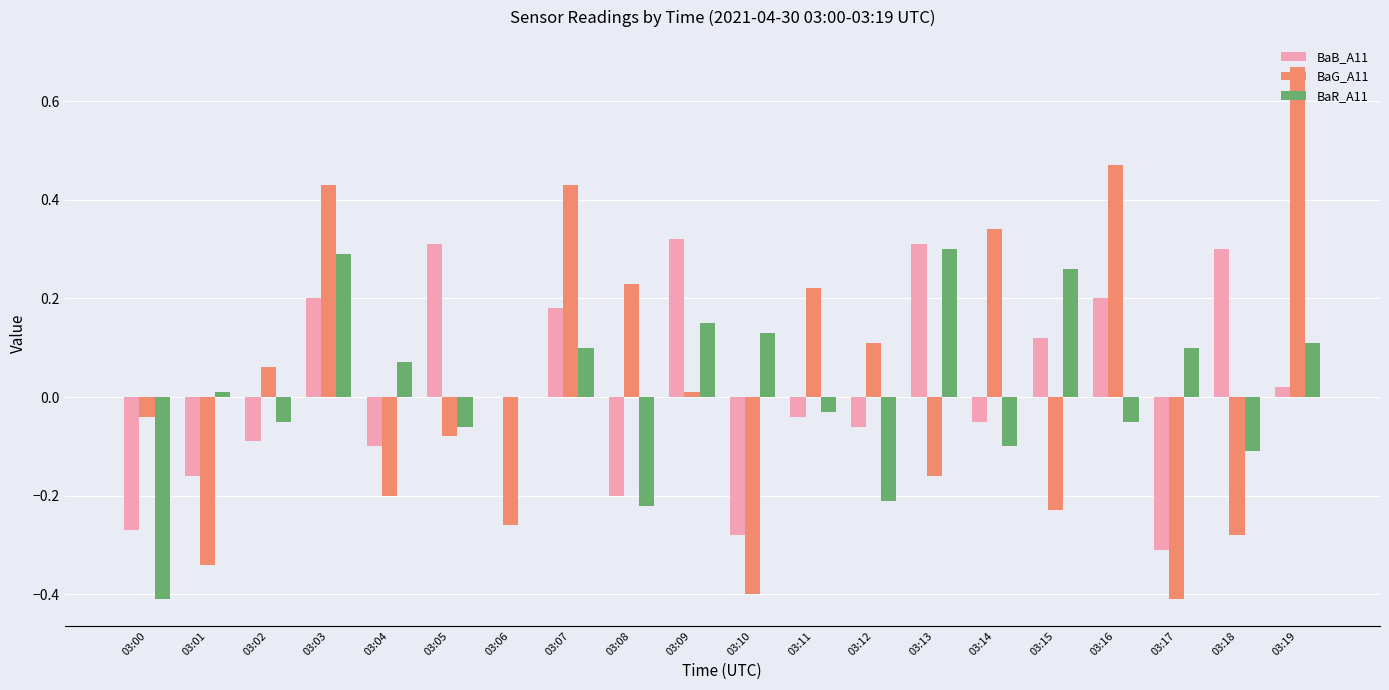

Which series changed the most between 03:07 and 03:10?

BaG_A11